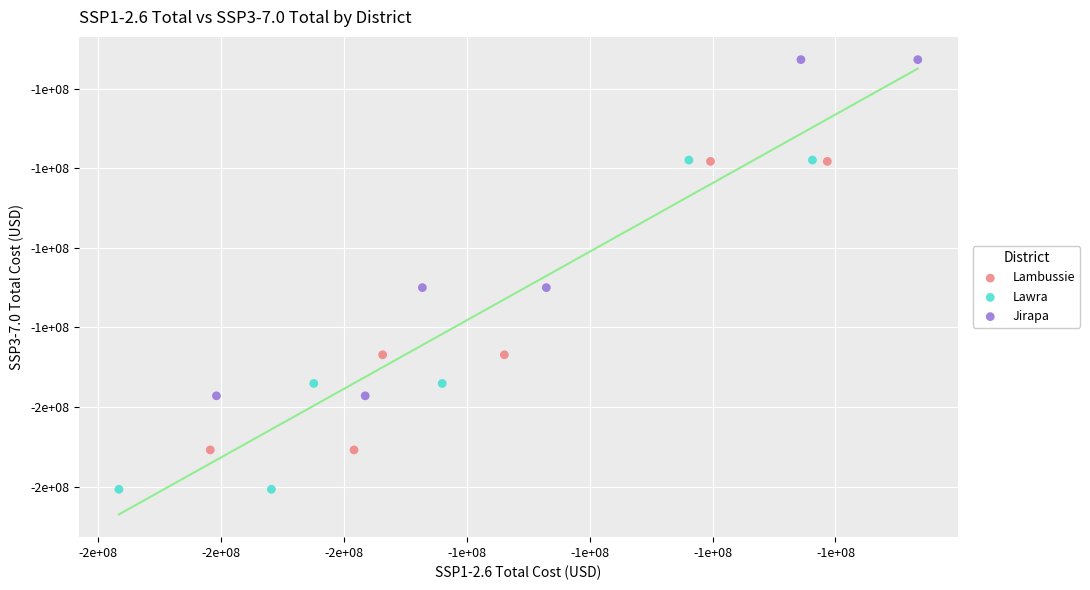

Which series reaches the minimum Y coordinate?

Lawra